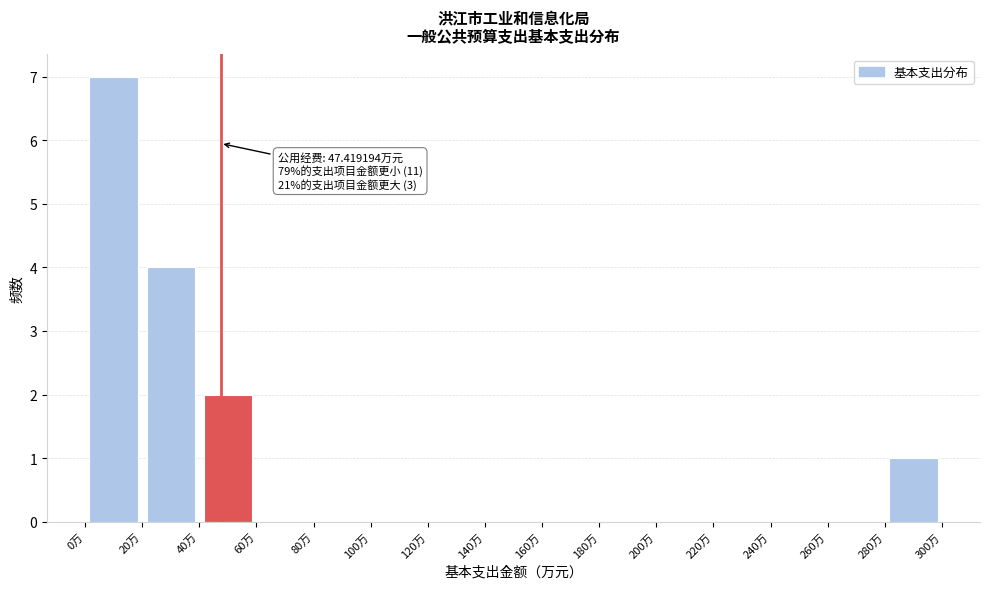

Which range on the x-axis has the tallest bar?

0 to 20